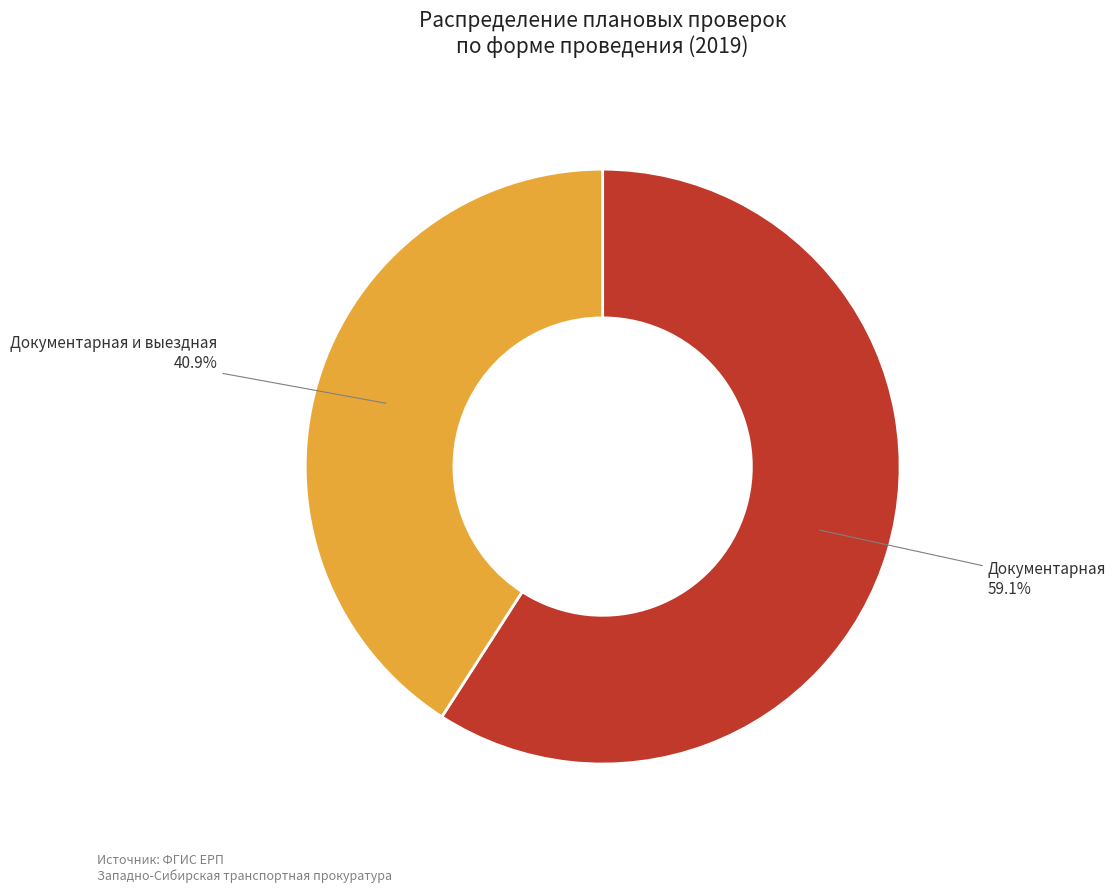

To the nearest percent, what is the difference between the largest and smallest slice percentages?

18%